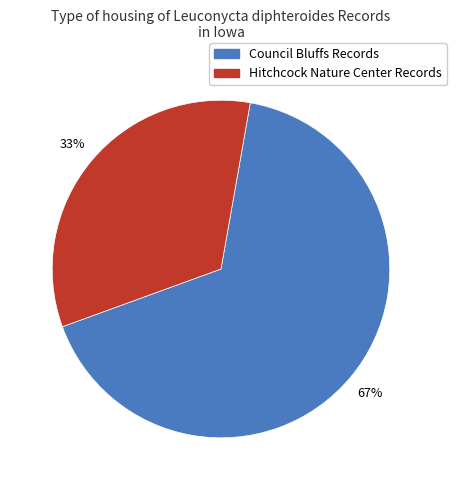

To the nearest percent, what is the average slice percentage?

50%